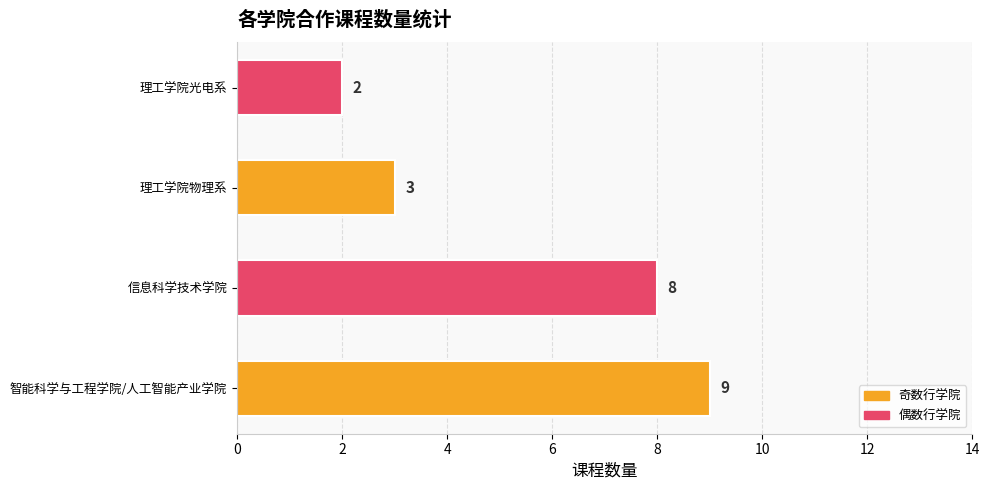

What is the greatest value displayed?

9